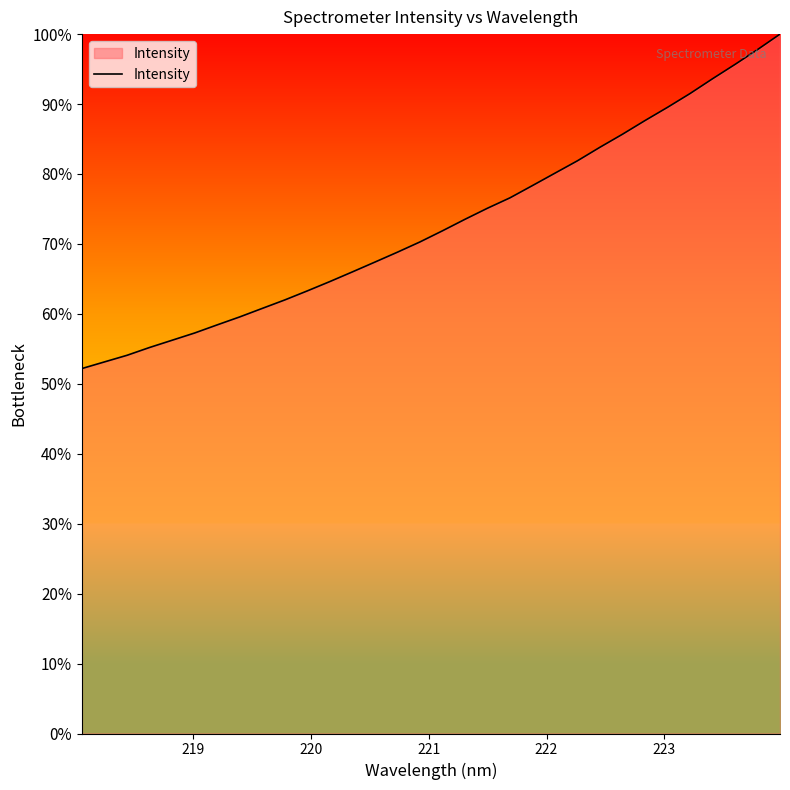

True or false: the data has more than 2 interior local peaks.

False